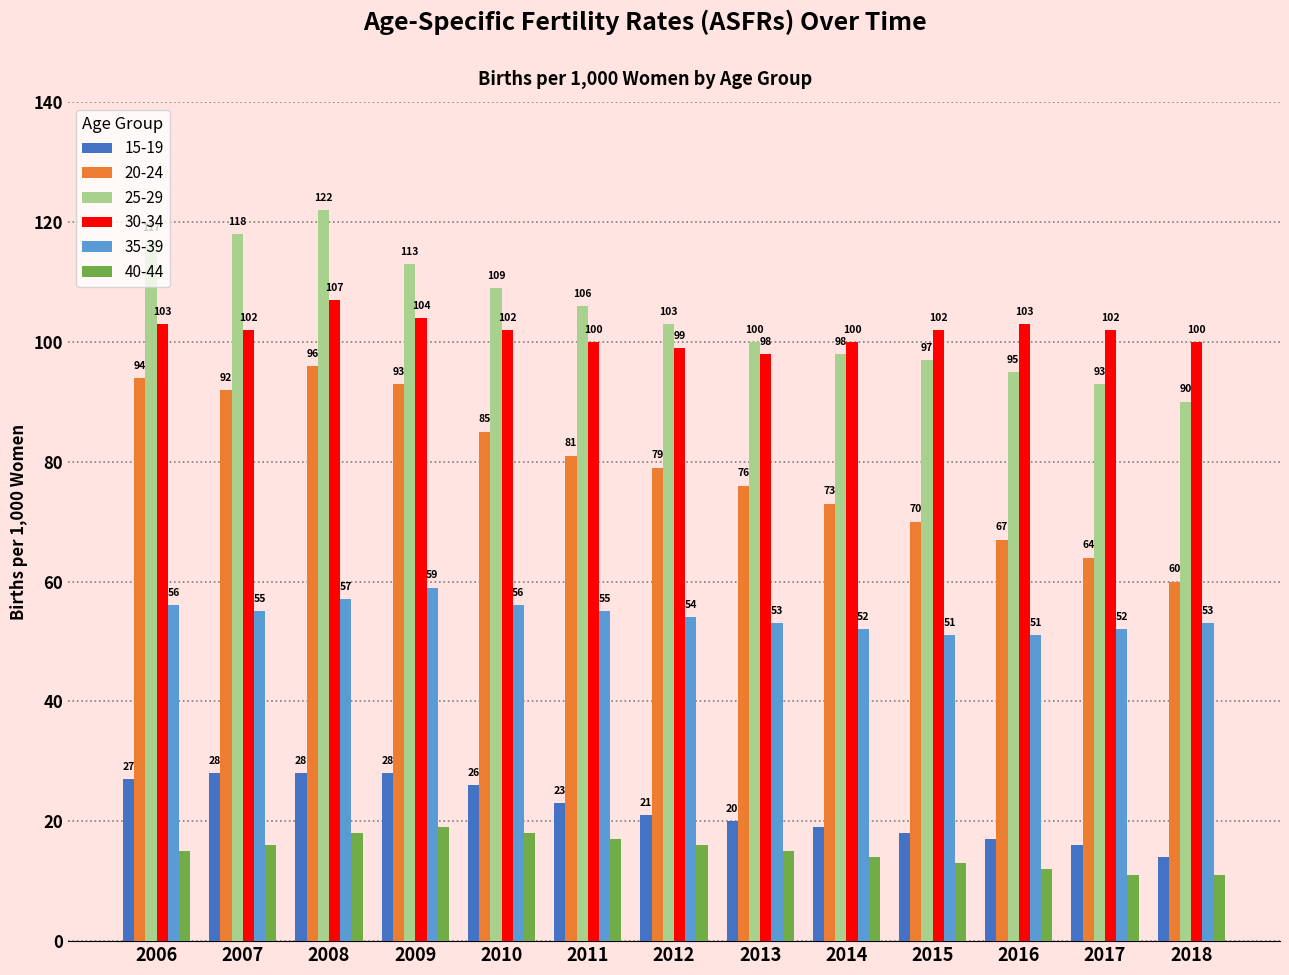

What is the difference between the maximum and minimum values in the 15-19 series?

14